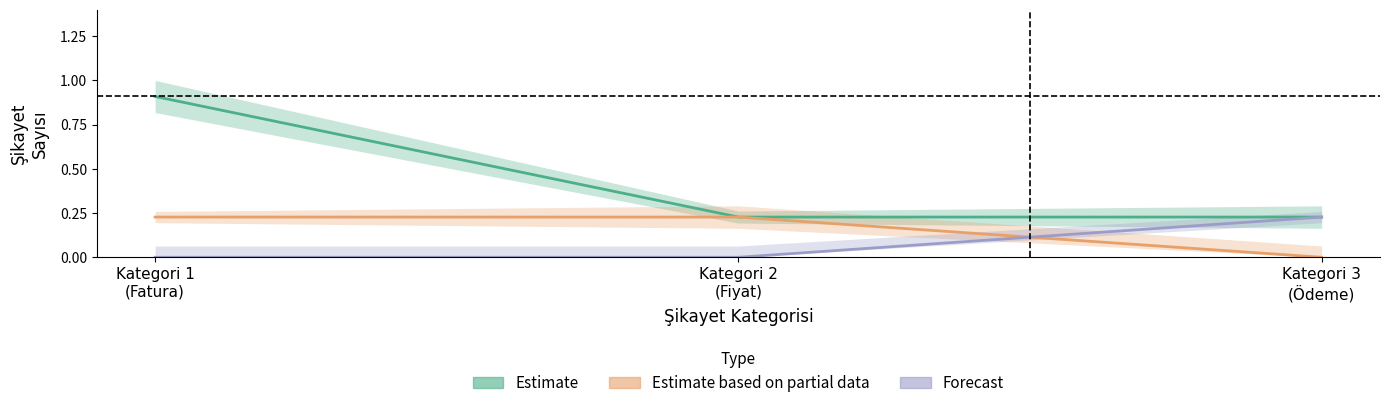

Reading right to left, what are all the values shown in this chart?

Estimate: Kategori 3
(Ödeme)=0.2	Kategori 2
(Fiyat)=0.2	Kategori 1
(Fatura)=0.9
Estimate based on partial data: Kategori 3
(Ödeme)=0.0	Kategori 2
(Fiyat)=0.2	Kategori 1
(Fatura)=0.2
Forecast: Kategori 3
(Ödeme)=0.2	Kategori 2
(Fiyat)=0.0	Kategori 1
(Fatura)=0.0